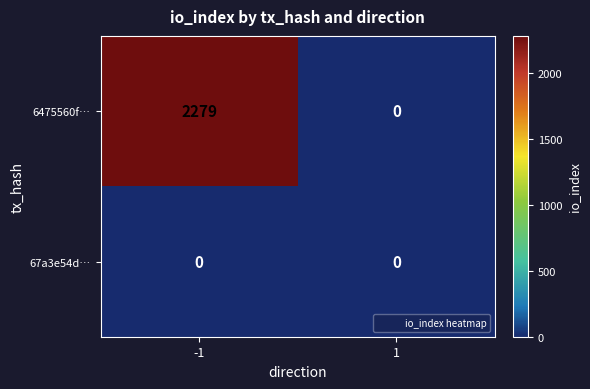

What is the sum of all 6475560f… values?

2279